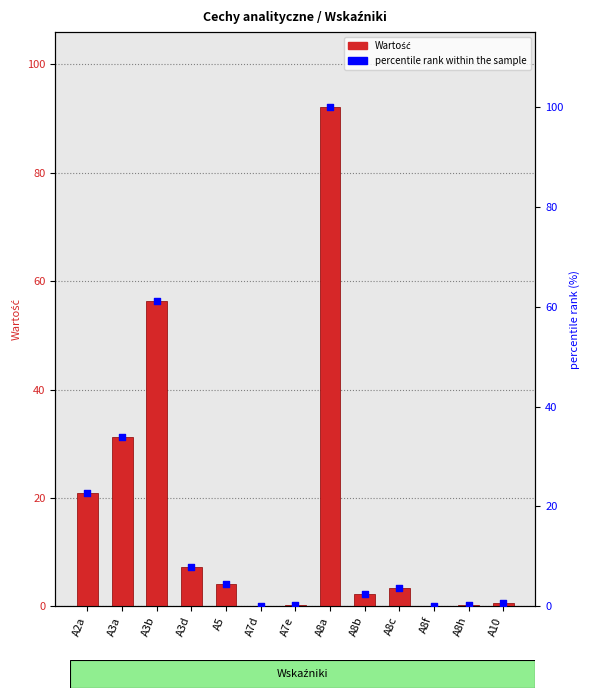

Which series contains the lowest Y value?

Wartość